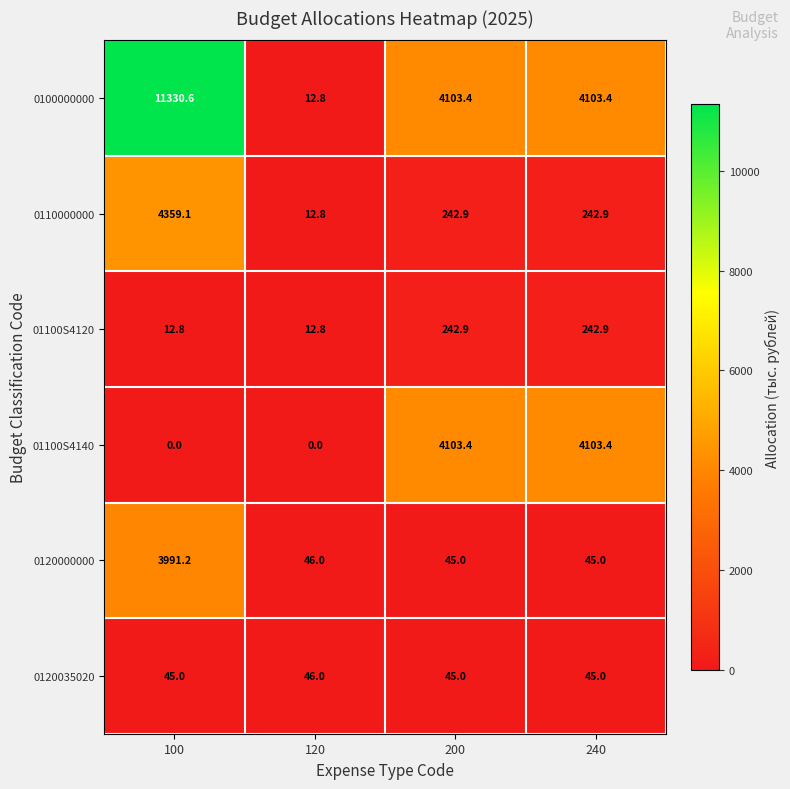

The 01100S4120 series shows 368.0 at 200. True or false?

False